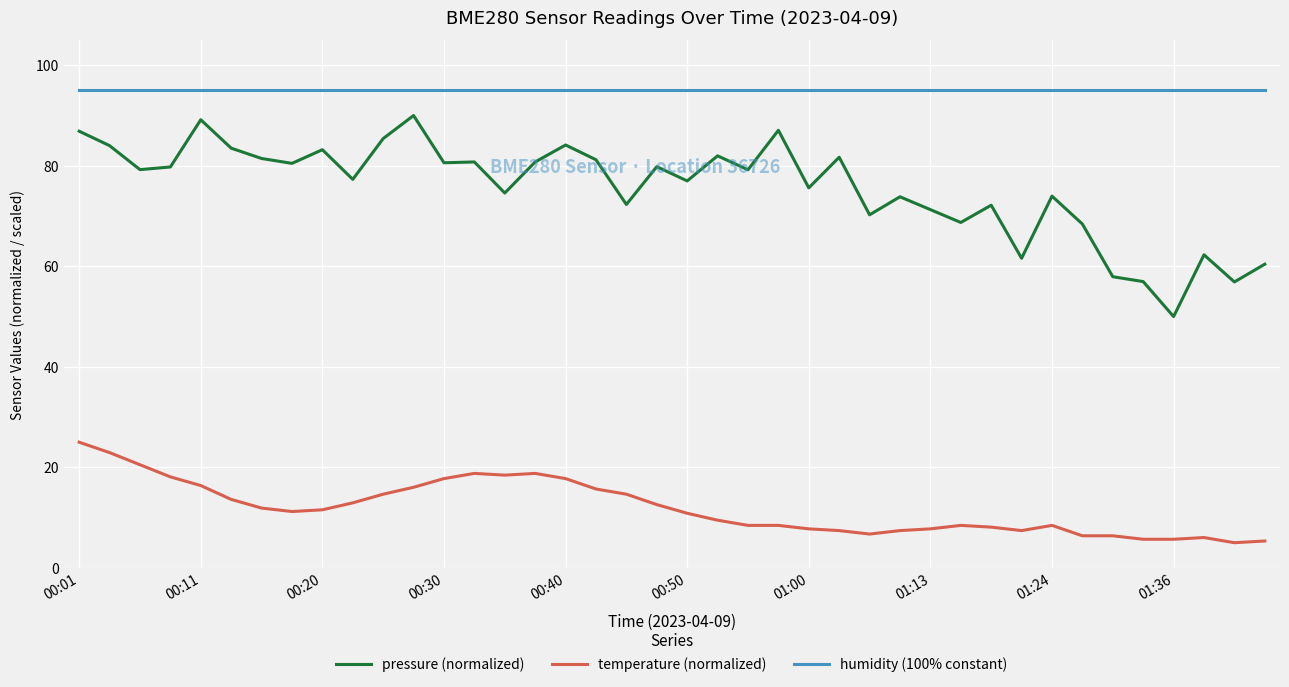

Which series has the largest total across all categories?

humidity (100% constant)